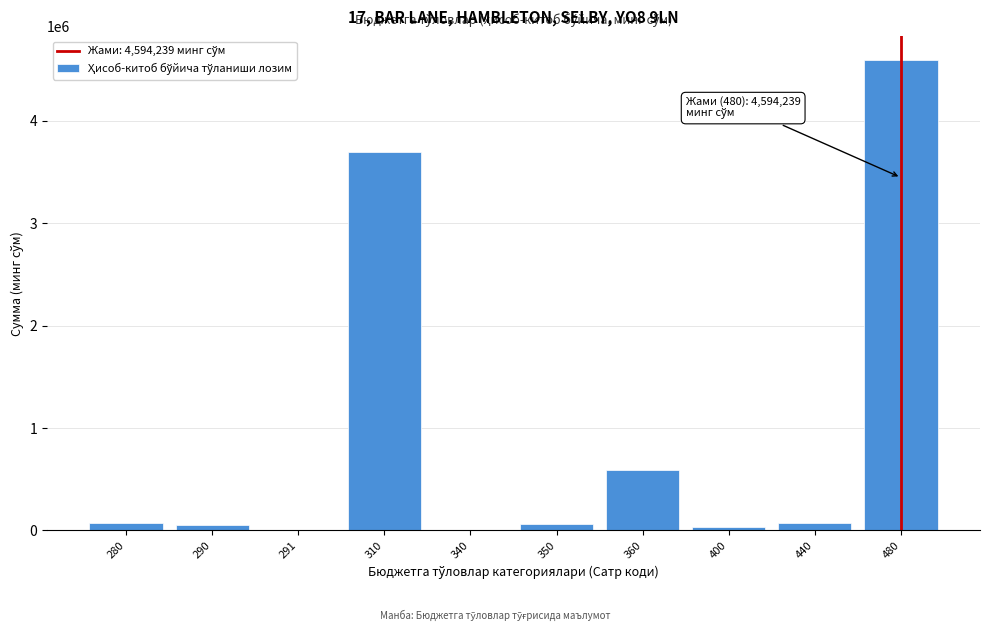

Is it true that the value at 310 is 3697852?

True